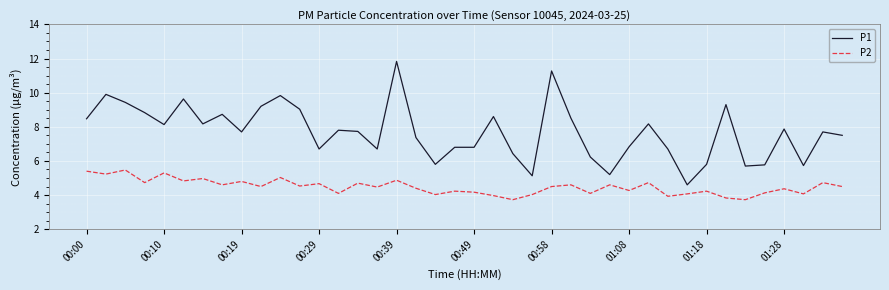

Which series has the largest total across all categories?

P1